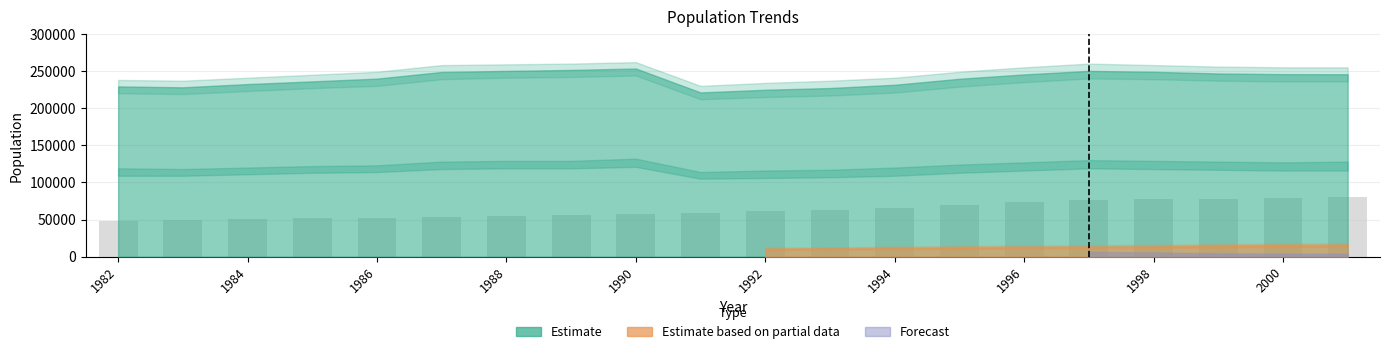

How many distinct data groups are displayed?

1